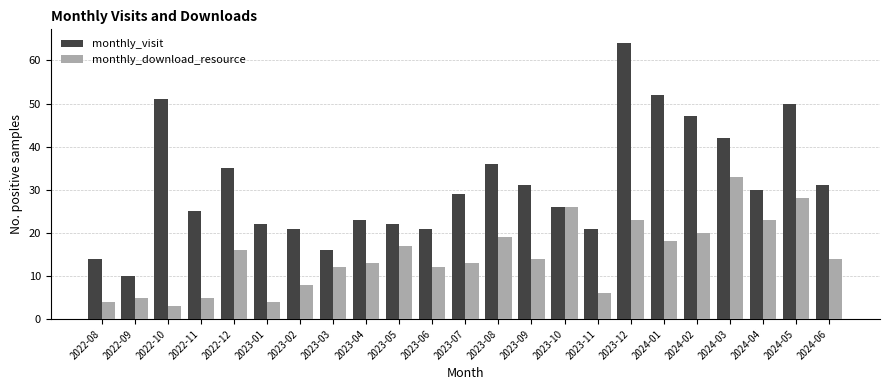

Reading left to right, extract all data points from this chart.

monthly_visit: 2022-08=14	2022-09=10	2022-10=51	2022-11=25	2022-12=35	2023-01=22	2023-02=21	2023-03=16	2023-04=23	2023-05=22	2023-06=21	2023-07=29	2023-08=36	2023-09=31	2023-10=26	2023-11=21	2023-12=64	2024-01=52	2024-02=47	2024-03=42	2024-04=30	2024-05=50	2024-06=31
monthly_download_resource: 2022-08=4	2022-09=5	2022-10=3	2022-11=5	2022-12=16	2023-01=4	2023-02=8	2023-03=12	2023-04=13	2023-05=17	2023-06=12	2023-07=13	2023-08=19	2023-09=14	2023-10=26	2023-11=6	2023-12=23	2024-01=18	2024-02=20	2024-03=33	2024-04=23	2024-05=28	2024-06=14